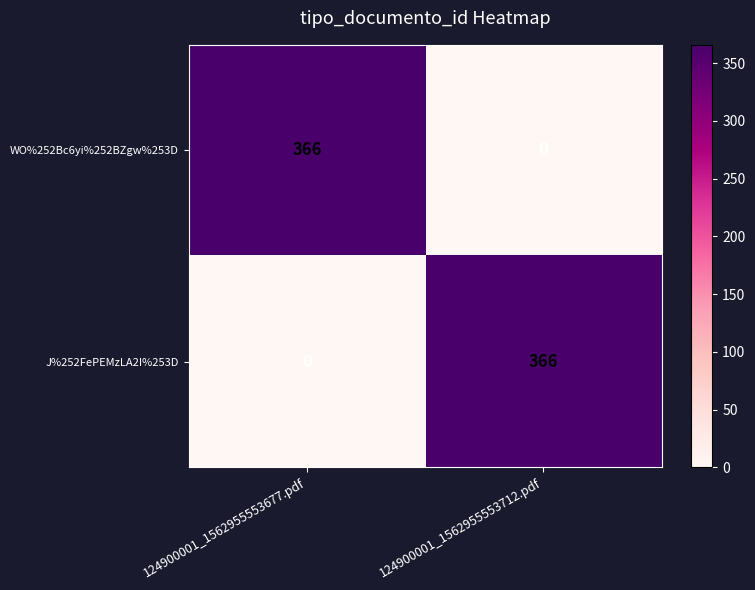

What is the difference between the J%252FePEMzLA2I%253D values at 124900001_1562955553712.pdf and 124900001_1562955553677.pdf?

366